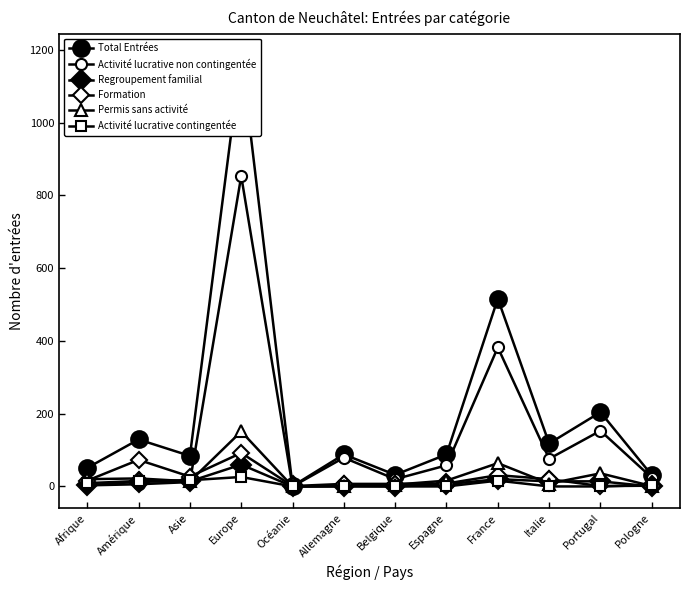

At Amérique, list the series in order from largest to smallest.

Total Entrées, Formation, Permis sans activité, Activité lucrative contingentée, Regroupement familial, Activité lucrative non contingentée